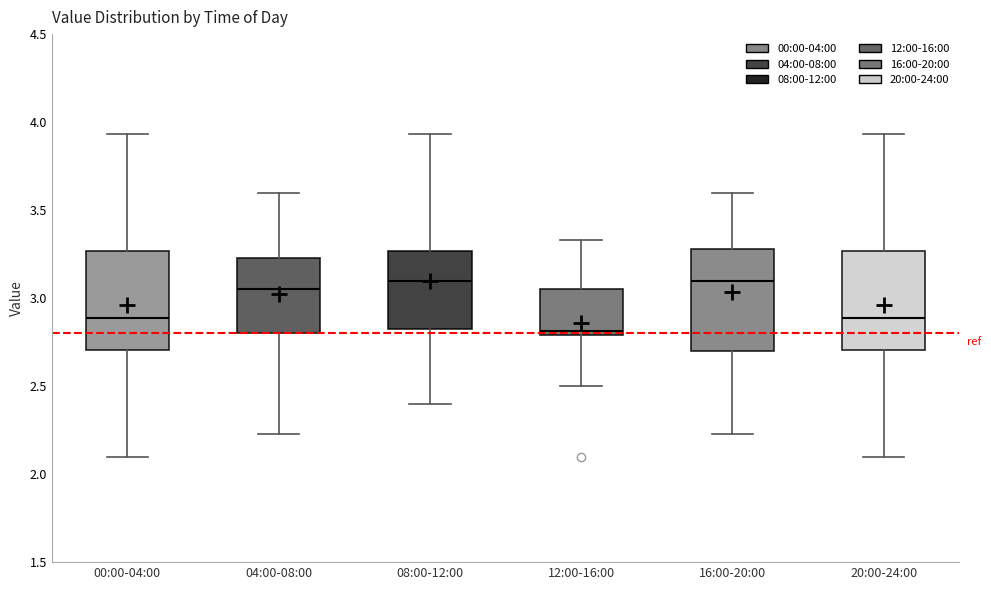

Reading left to right, read every box against the y-axis: the position of its median line, the range the box covers, and the ends of its whiskers. The values are not printed on the chart, so give them approximately, as read against the axis.

00:00-04:00: median 2.90, box 2.70 to 3.25, whiskers 2.10 to 3.95
04:00-08:00: median 3.05, box 2.80 to 3.25, whiskers 2.25 to 3.60
08:00-12:00: median 3.10, box 2.80 to 3.25, whiskers 2.40 to 3.95
12:00-16:00: median 2.80 (just above the box's lower edge), box 2.80 to 3.05, whiskers 2.50 to 3.35
16:00-20:00: median 3.10, box 2.70 to 3.30, whiskers 2.25 to 3.60
20:00-24:00: median 2.90, box 2.70 to 3.25, whiskers 2.10 to 3.95